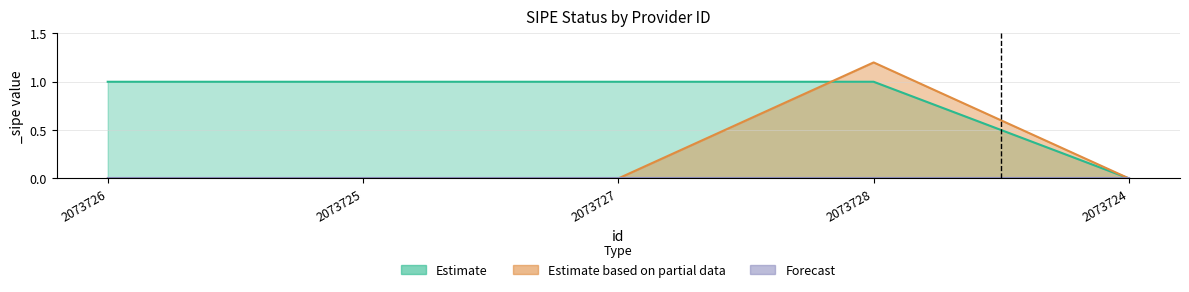

Reading left to right, list all the values displayed in this chart.

2073726=1	2073725=1	2073727=1	2073728=1	2073724=0